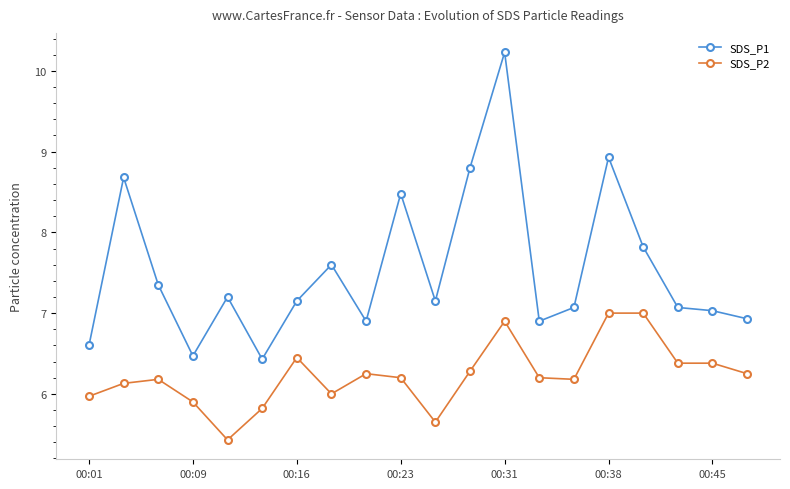

Which series has the largest total across all categories?

SDS_P1